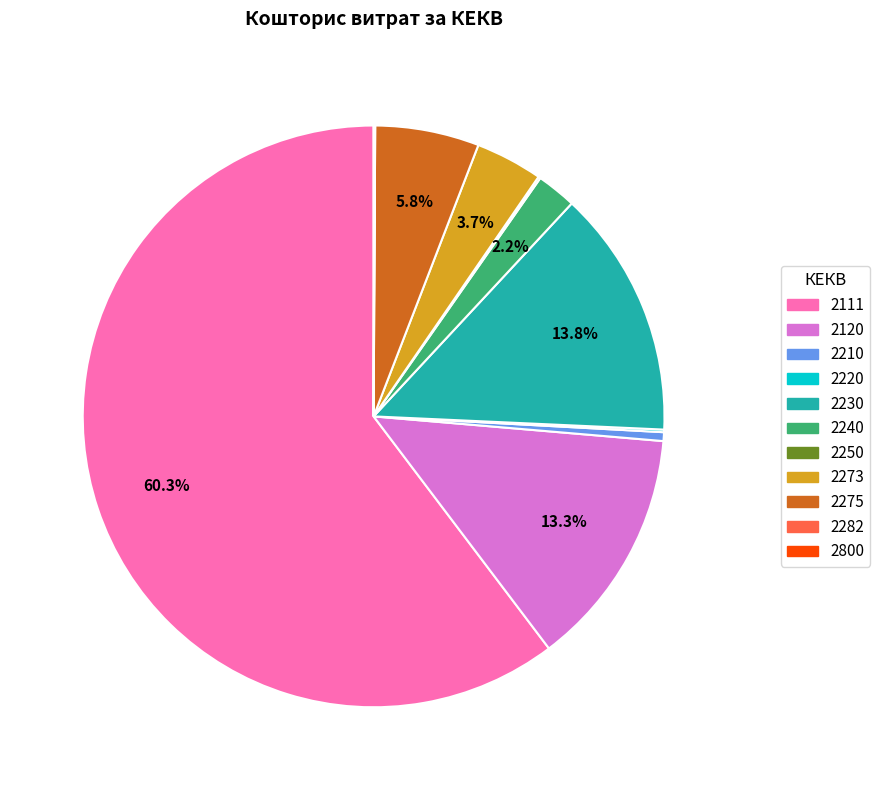

Is the sum of 2210 and 2240 greater than half?

No